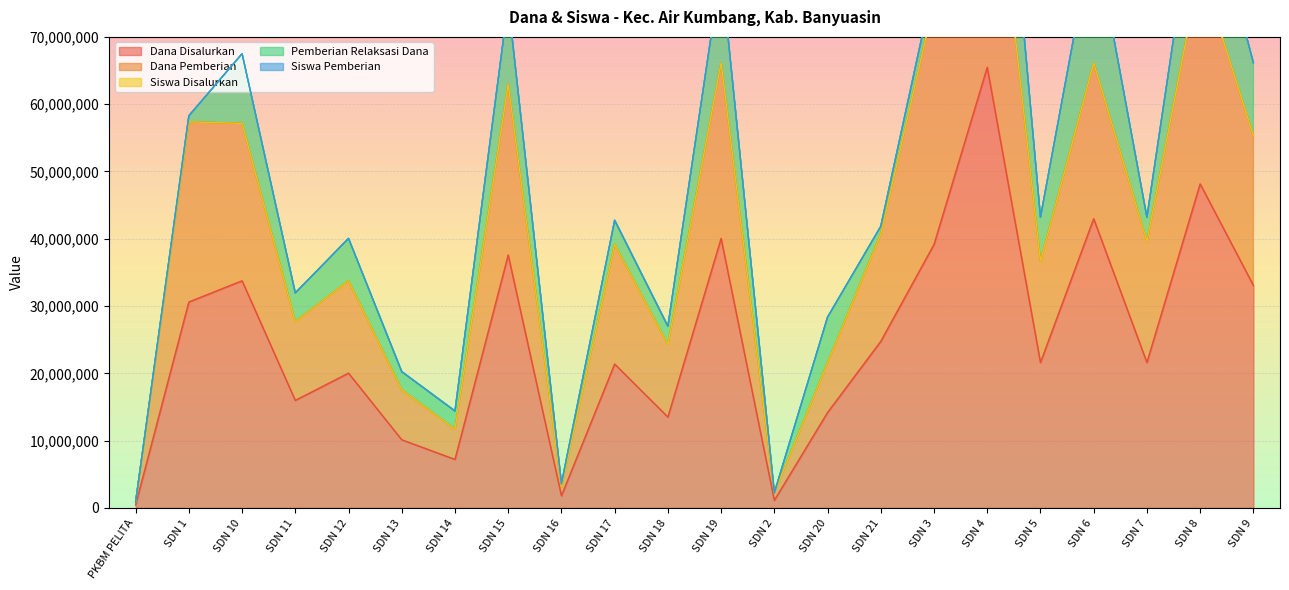

Which series has the widest spread of values?

Siswa Disalurkan